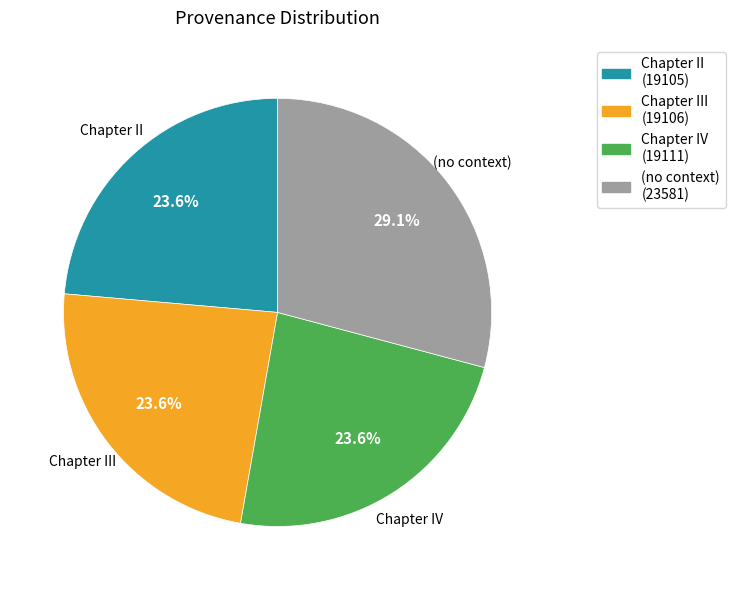

Does any single category account for the majority?

No